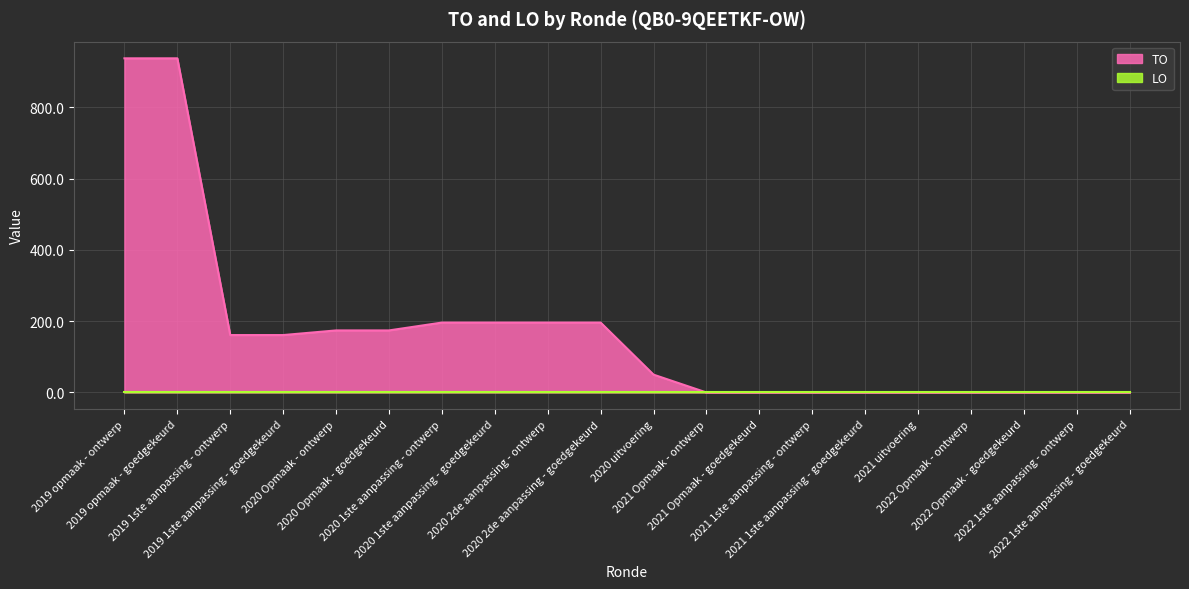

Which has a higher value, 2021 1ste aanpassing - goedgekeurd or 2020 2de aanpassing - ontwerp?

2020 2de aanpassing - ontwerp